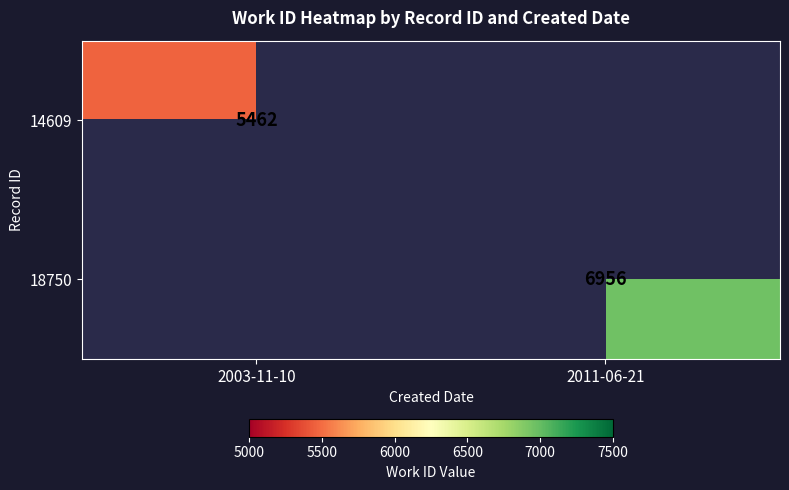

True or false: 14609 has a value of 1318 at 2003-11-10.

False